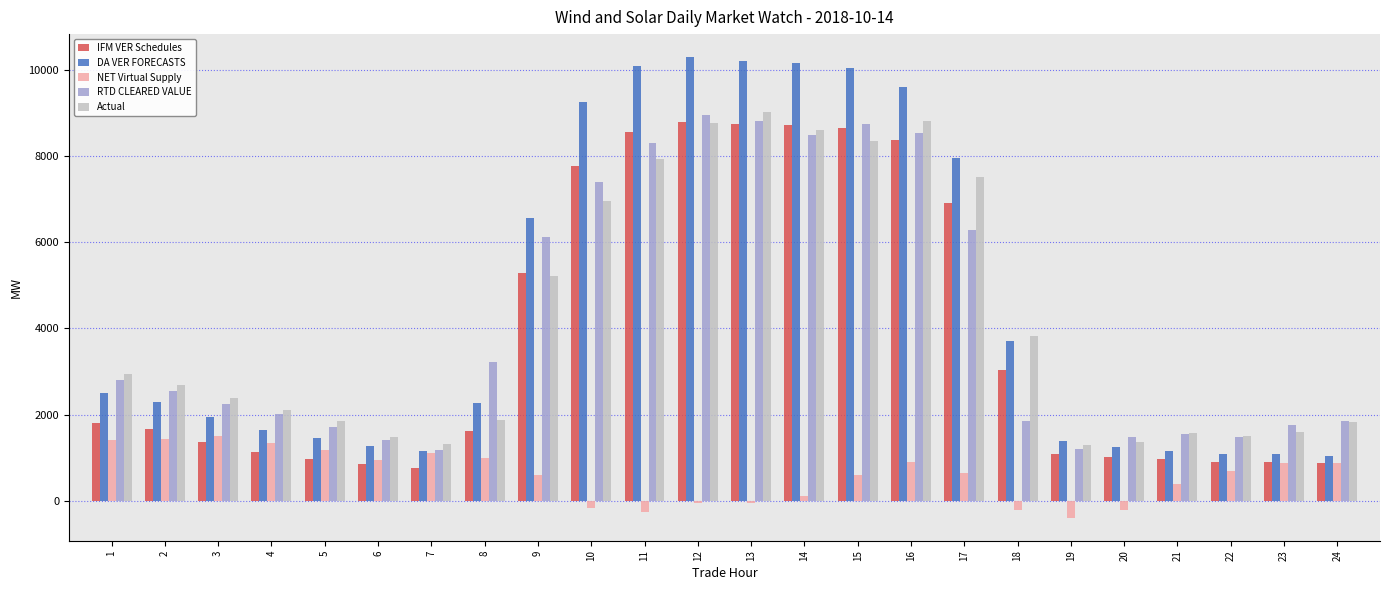

Which series has the largest range (max minus min)?

DA VER FORECASTS